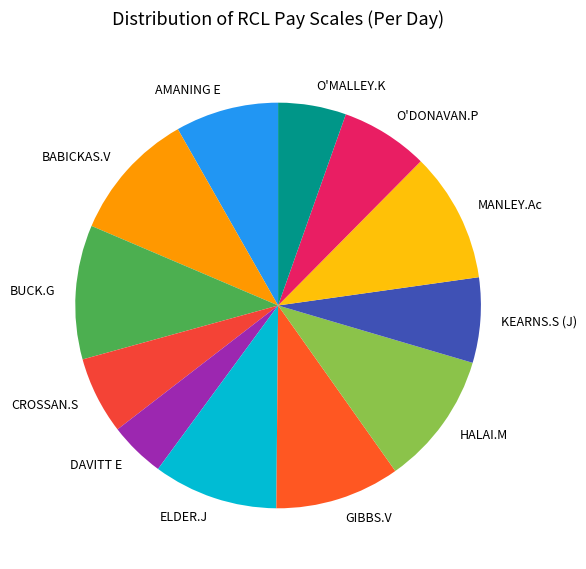

Is it true that ELDER.J is 1% of the pie?

False